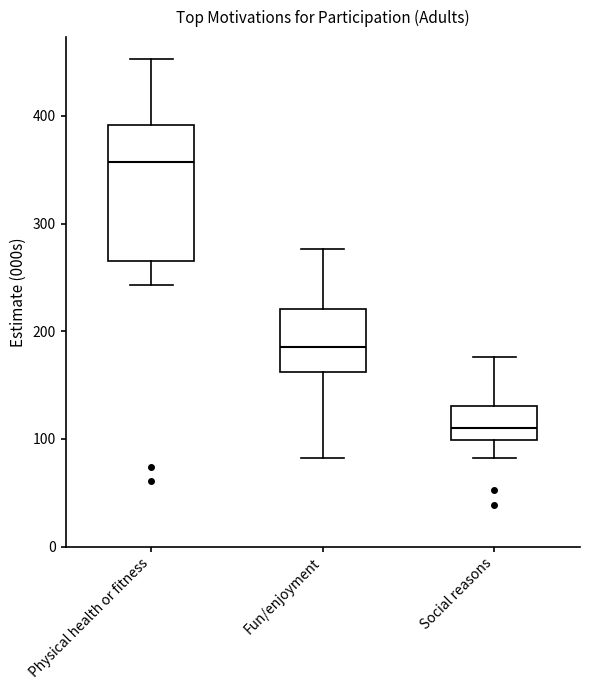

Which box is the tallest, from its lower edge to its upper edge?

Physical health or fitness